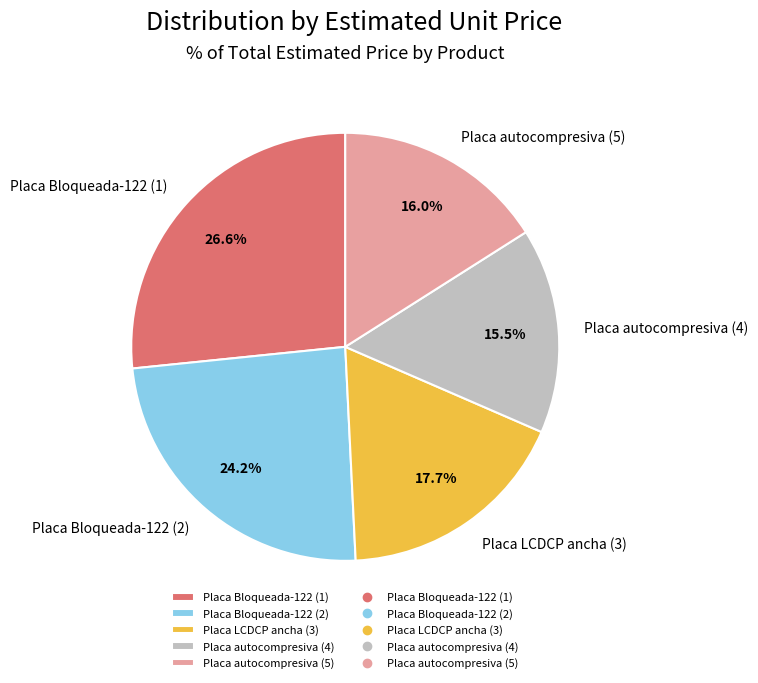

How many segments does this pie chart have?

5